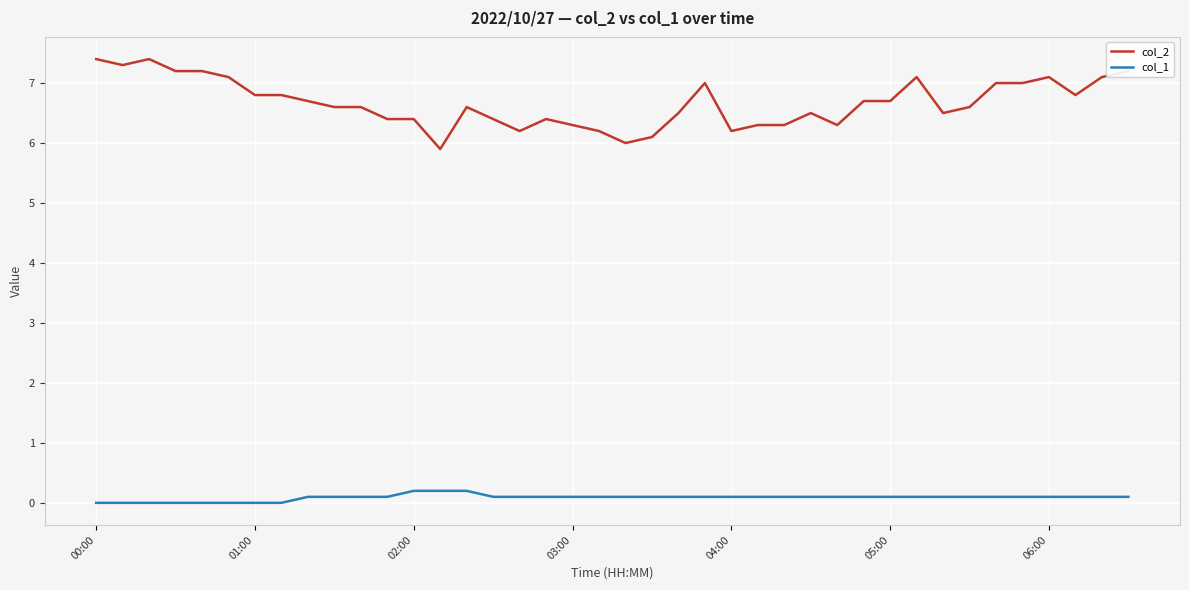

What is the maximum value for col_2?

7.4